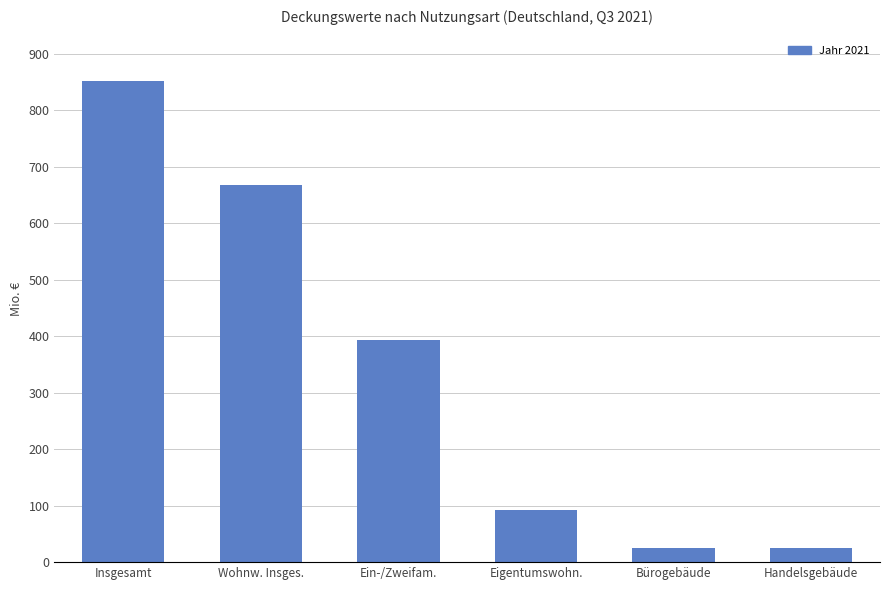

Where is the data nearest to the value 438?

Ein-/Zweifam.